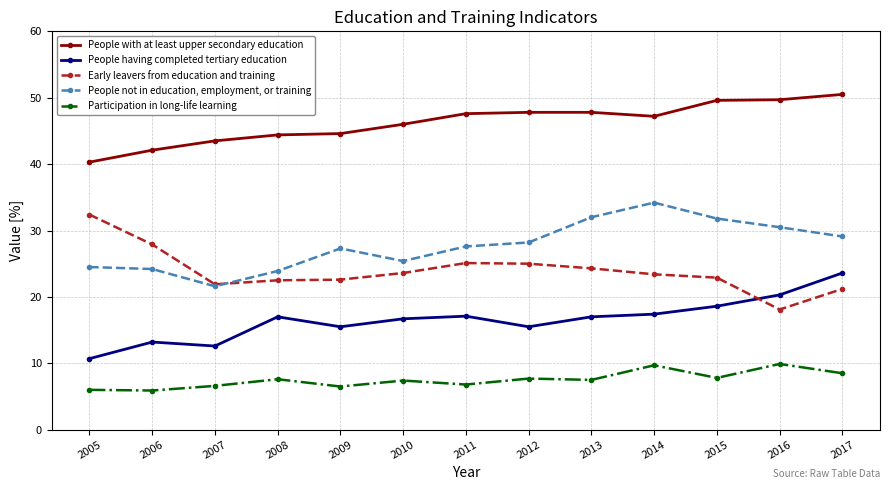

Where is the first local maximum for People having completed tertiary education?

2006